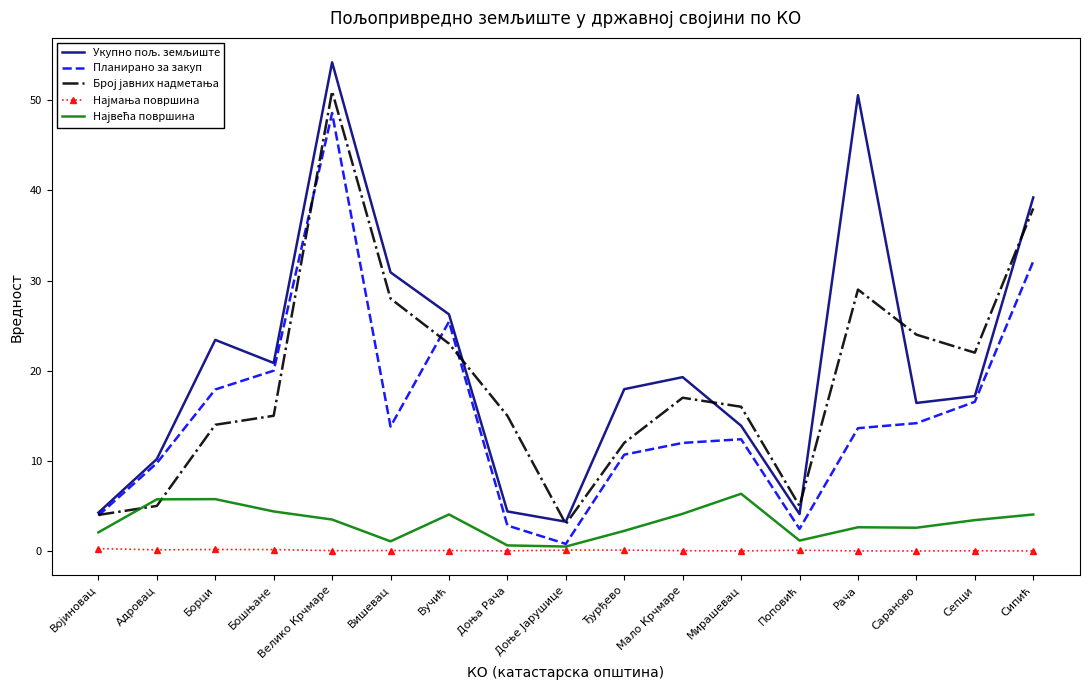

At which category is the sum across all series the highest?

Велико Крчмаре